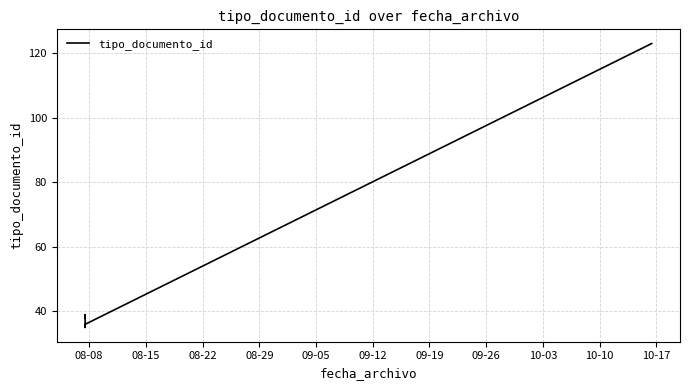

What is the label of the 3rd point from the left?

08-22